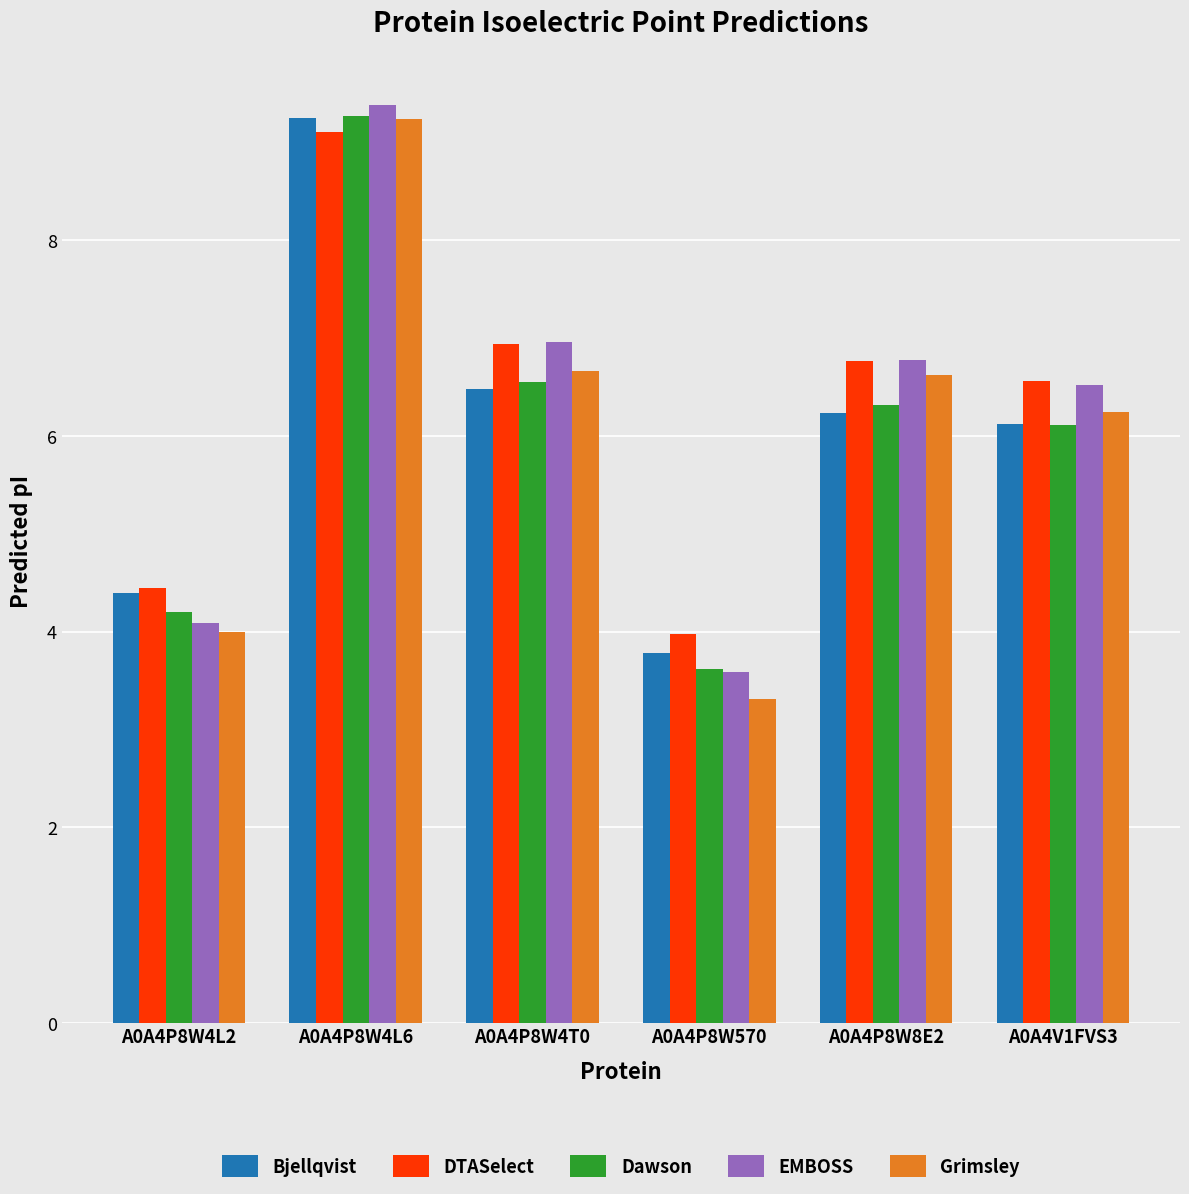

Reading left to right, what are all the values shown in this chart?

Bjellqvist: 4.4	9.3	6.5	3.8	6.2	6.1
DTASelect: 4.4	9.1	6.9	4.0	6.8	6.6
Dawson: 4.2	9.3	6.5	3.6	6.3	6.1
EMBOSS: 4.1	9.4	7.0	3.6	6.8	6.5
Grimsley: 4.0	9.2	6.7	3.3	6.6	6.2